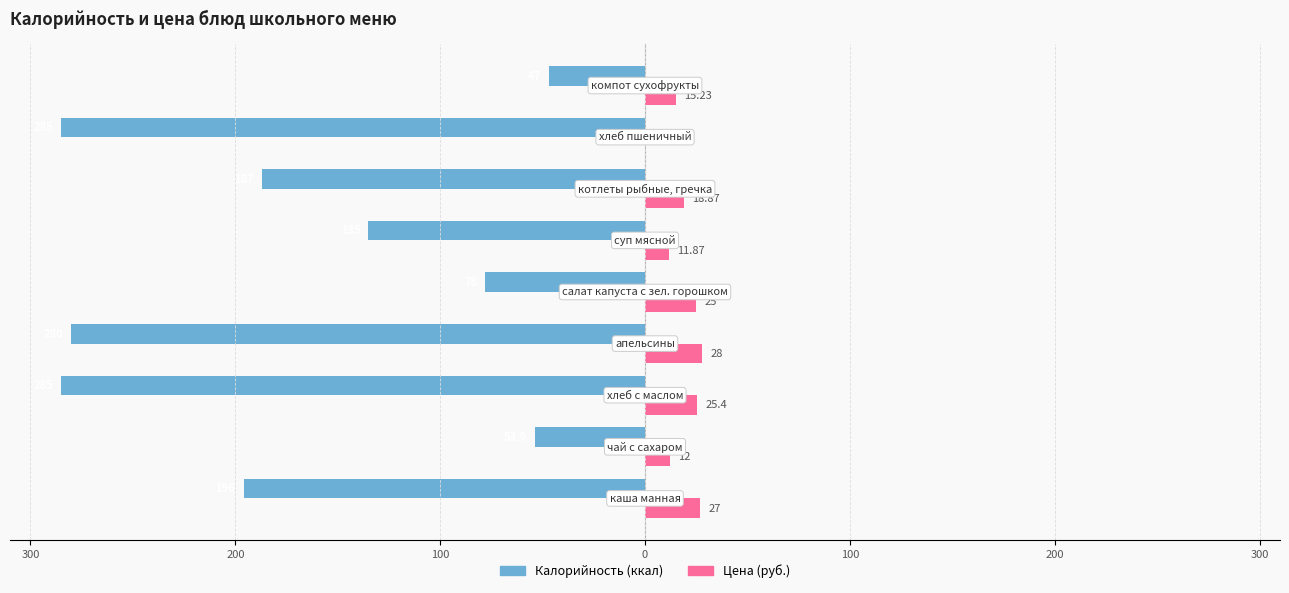

Does the chart contain any negative values?

Yes